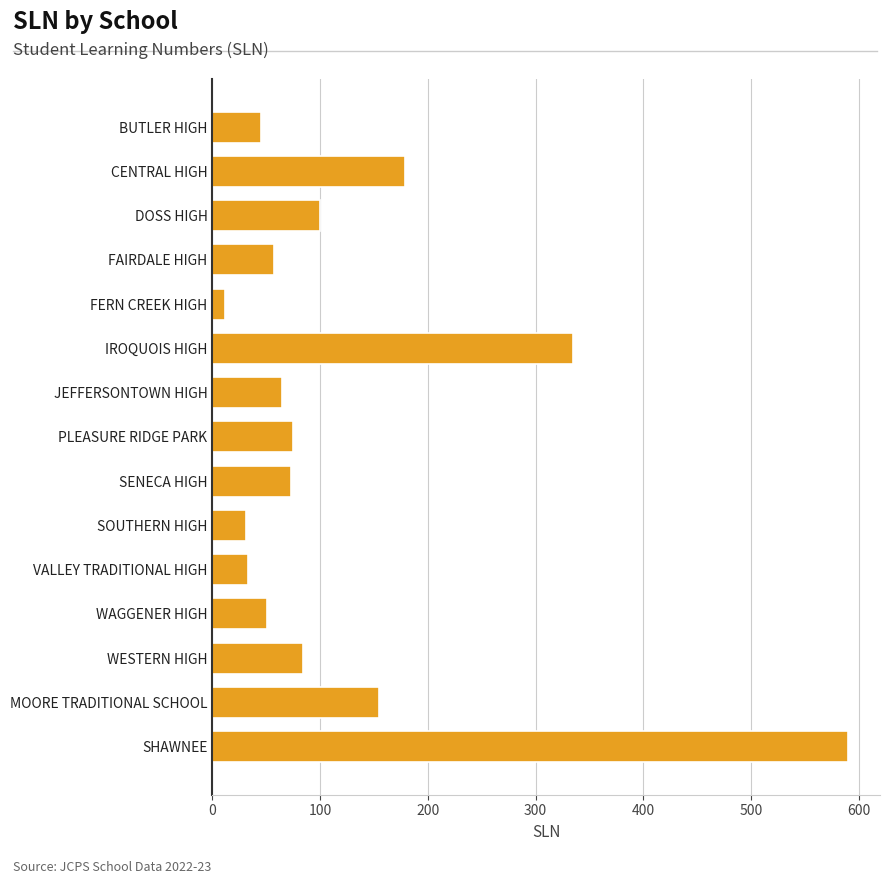

The chart shows a value of 76 at WAGGENER HIGH. True or false?

False